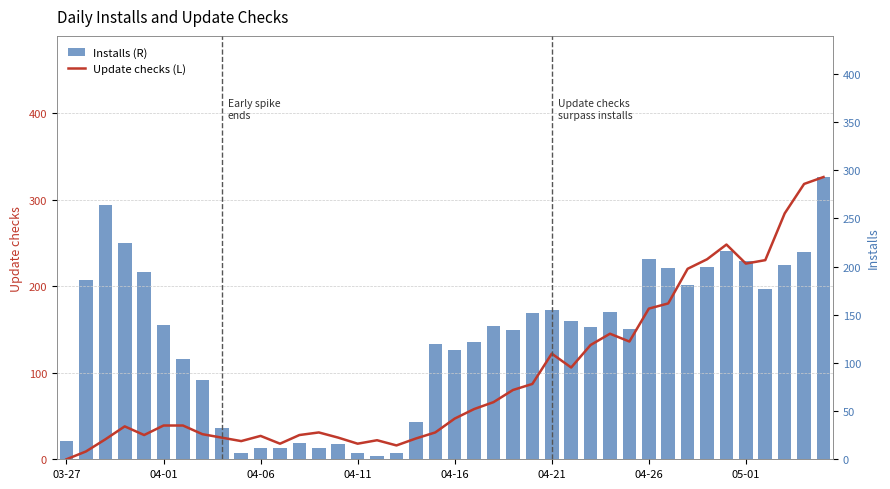

What is the spread (max minus min) of values at 24?

65